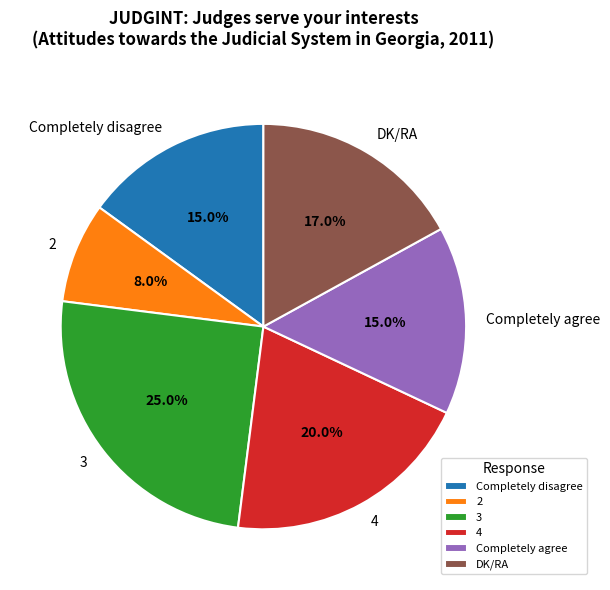

Which slice is the largest?

3